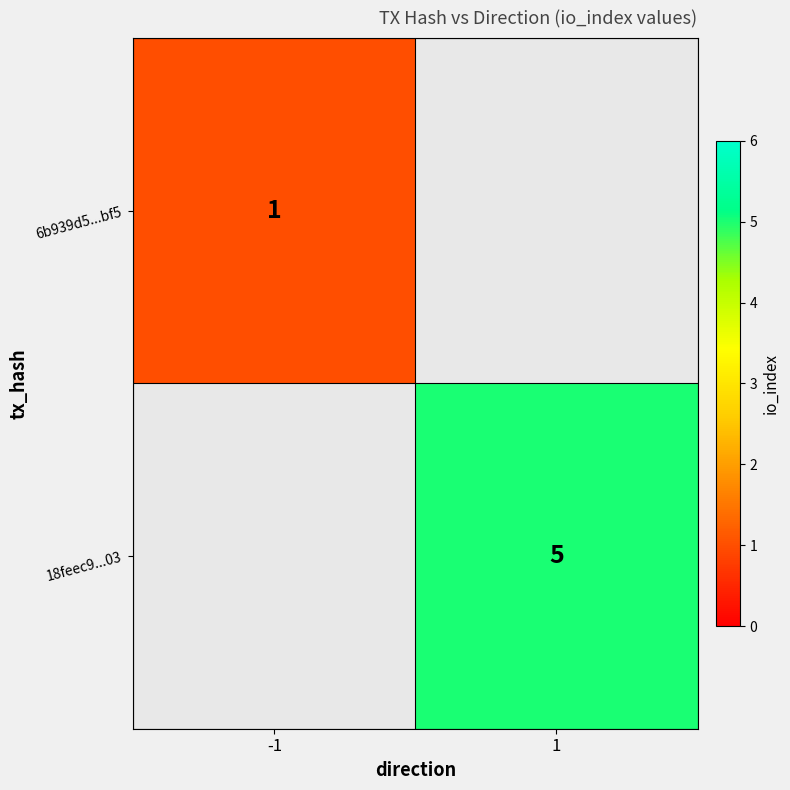

The value of 6b939d5...bf5 at -1 is 0.2. True or false?

False